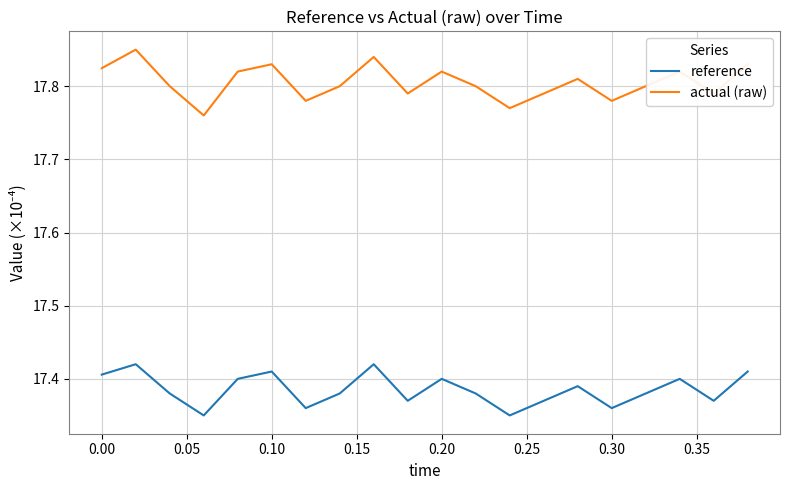

Count the number of categories in the chart.

20